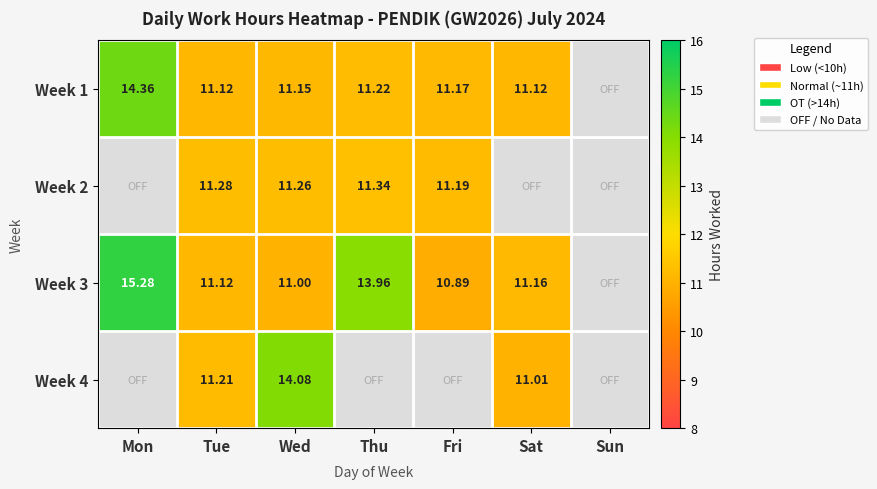

Count the number of data series in this chart.

4